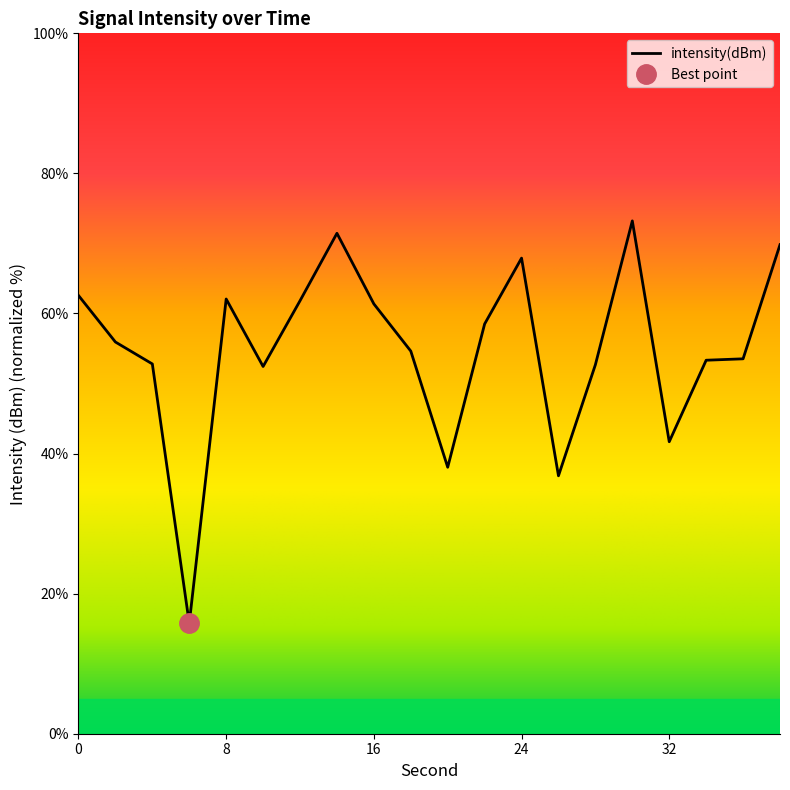

The value at 14 is 71.4. True or false?

True